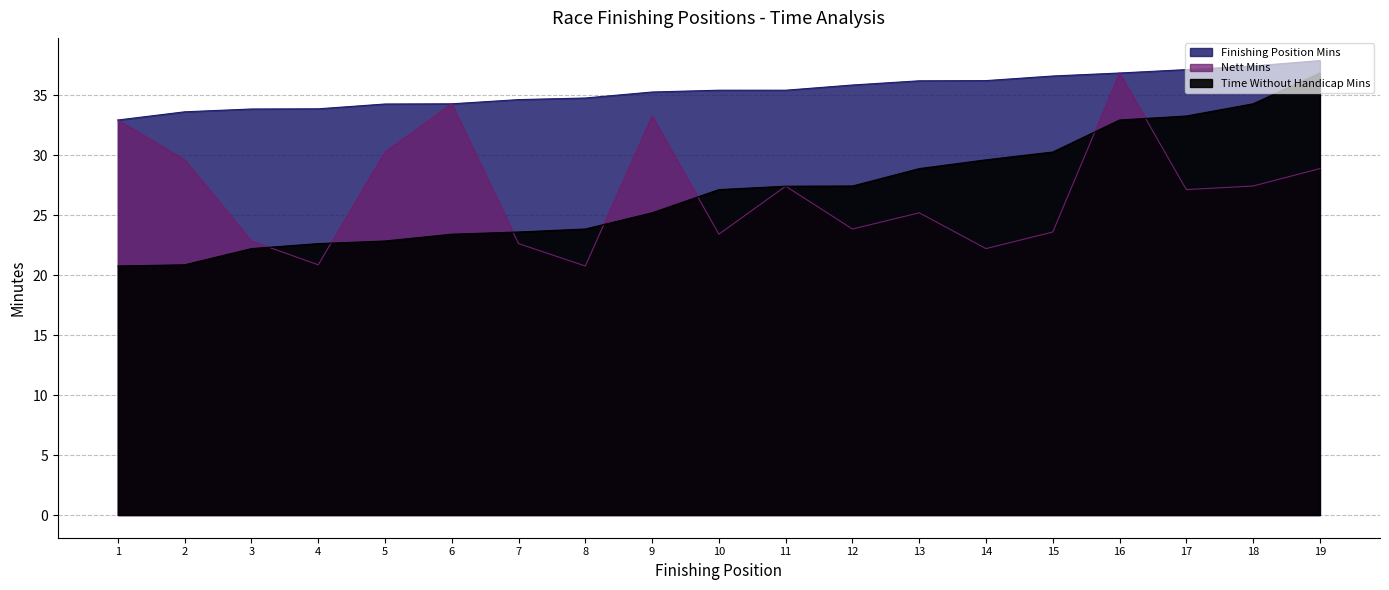

Is it true that Finishing Position Mins equals 34.2 at 5?

True